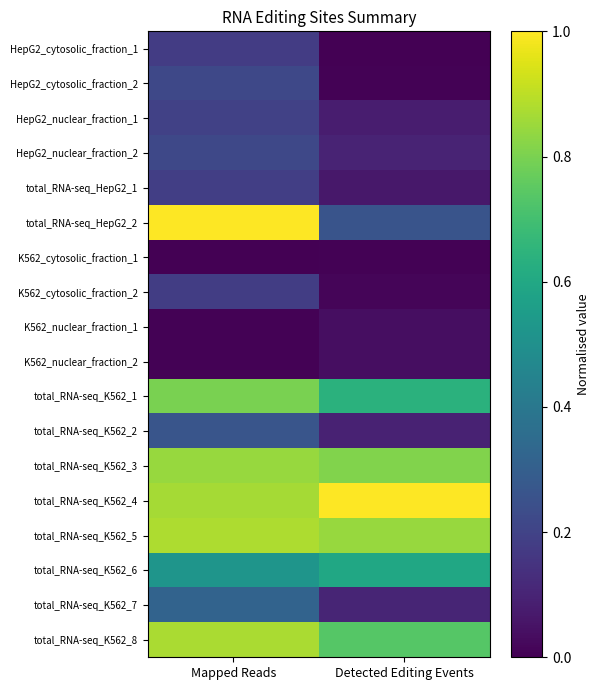

Which series has the largest range (max minus min)?

total_RNA-seq_HepG2_2